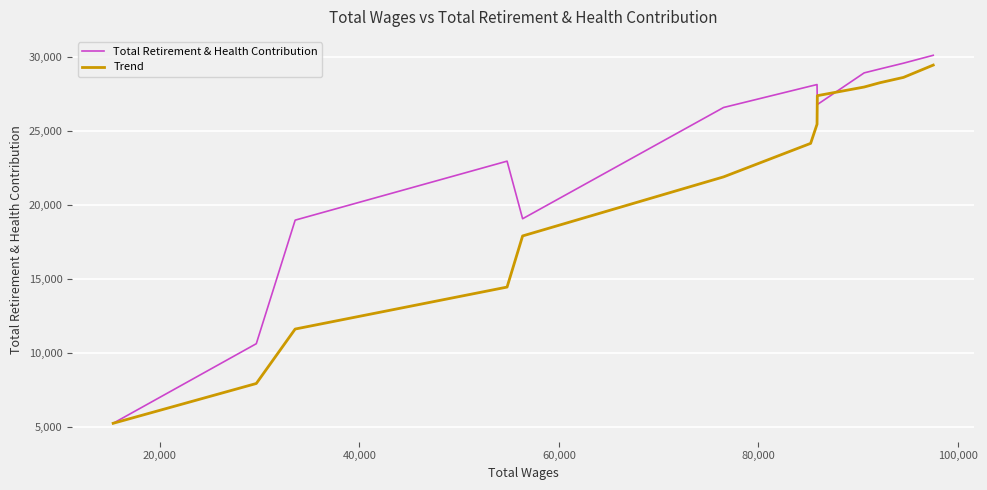

What is the difference between the maximum and minimum values in the Total Retirement & Health Contribution series?

24881.0